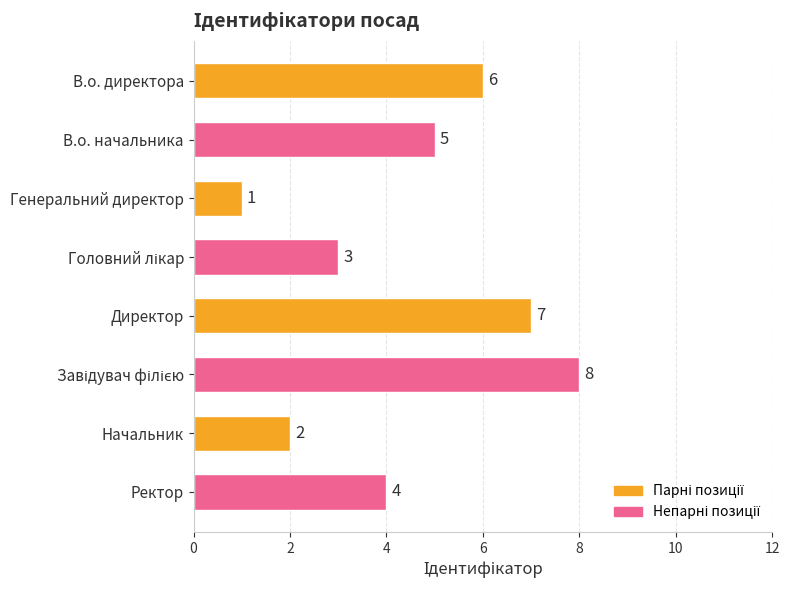

Which category has the lowest value across all series?

Генеральний директор